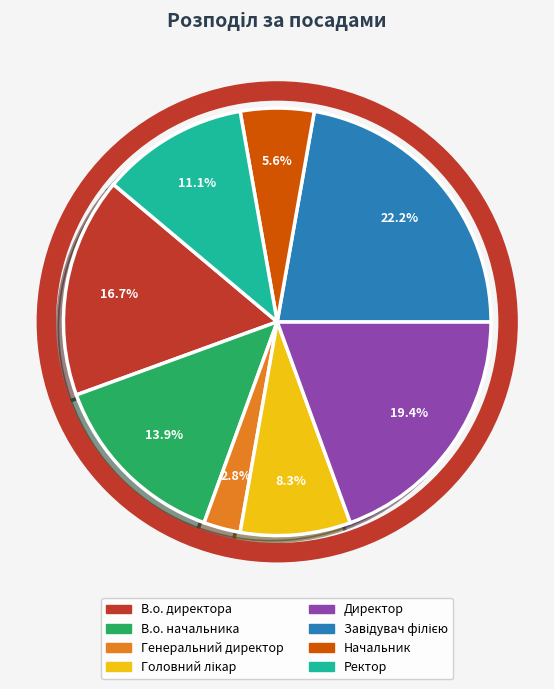

To the nearest percent, what percentage of the pie is Начальник?

6%